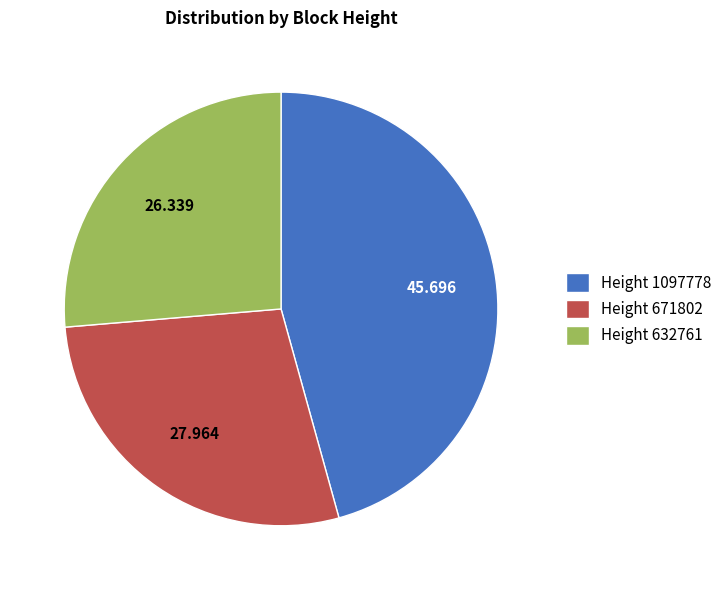

Combined, do Height 1097778 and Height 632761 account for over 50%?

Yes